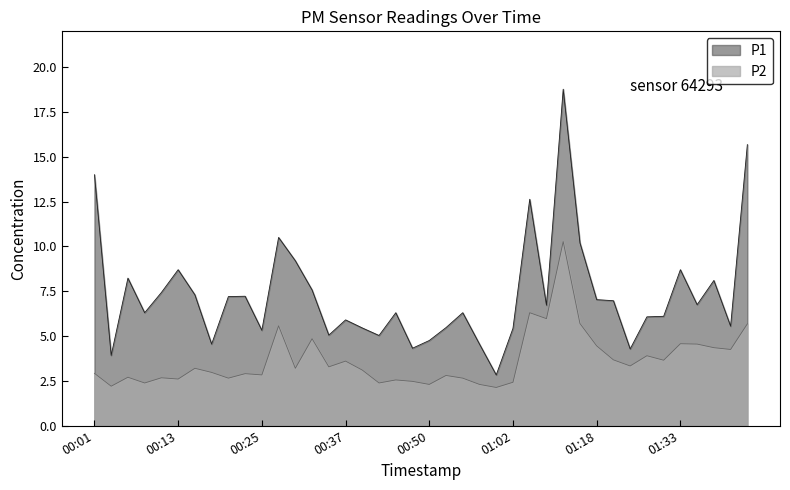

Between 00:08 and 00:20, which series saw the biggest shift?

P1